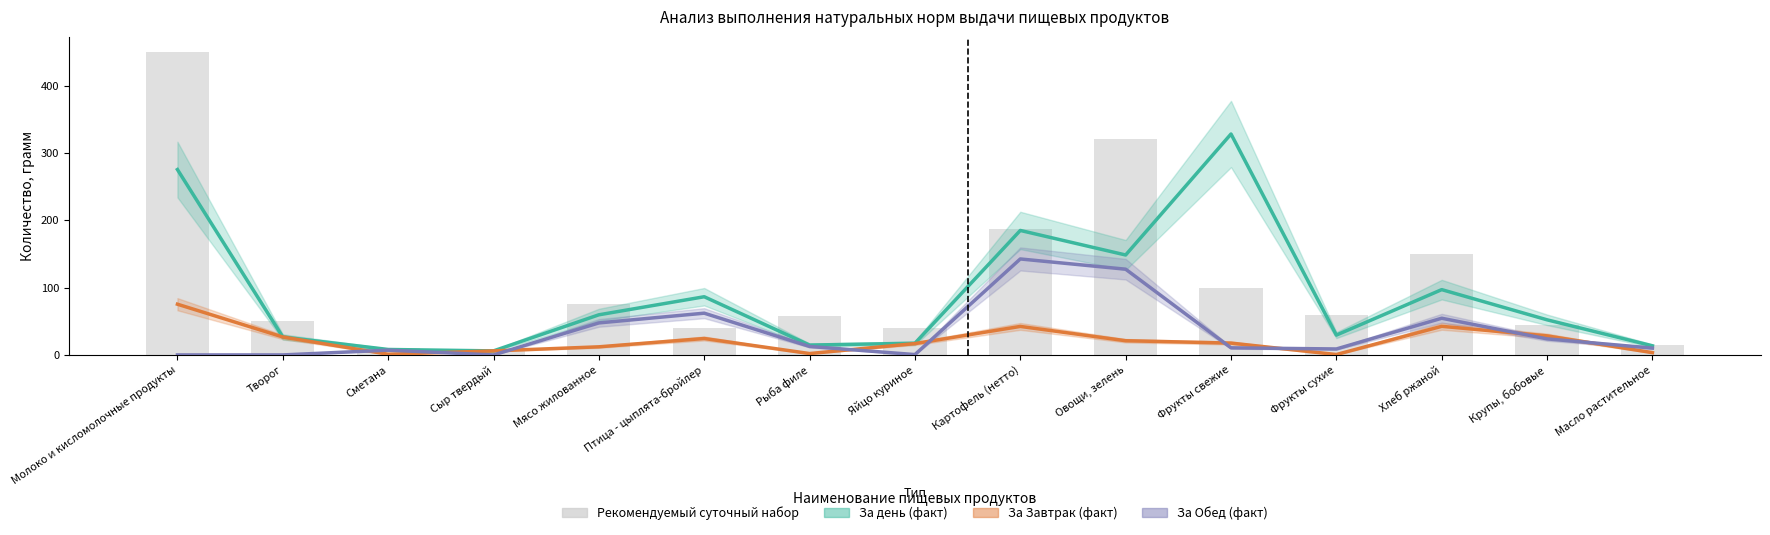

Between Сметана and Фрукты свежие, which is larger?

Фрукты свежие